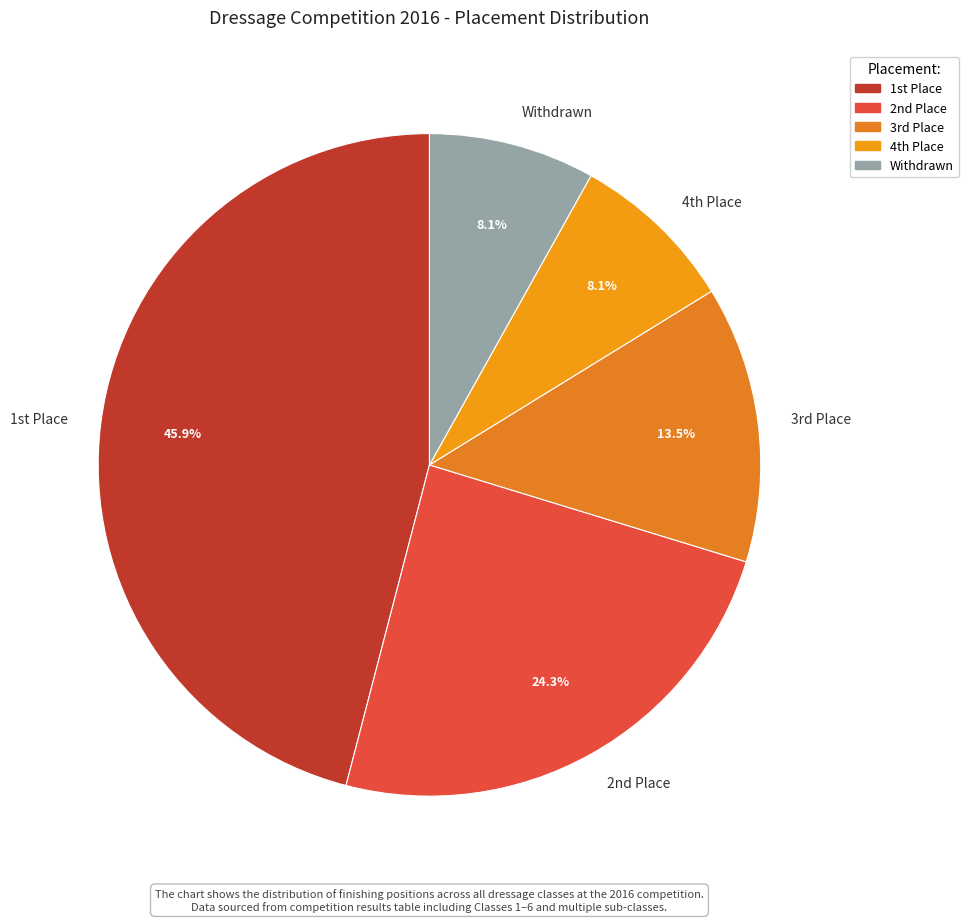

What is the largest slice in the pie chart?

1st Place